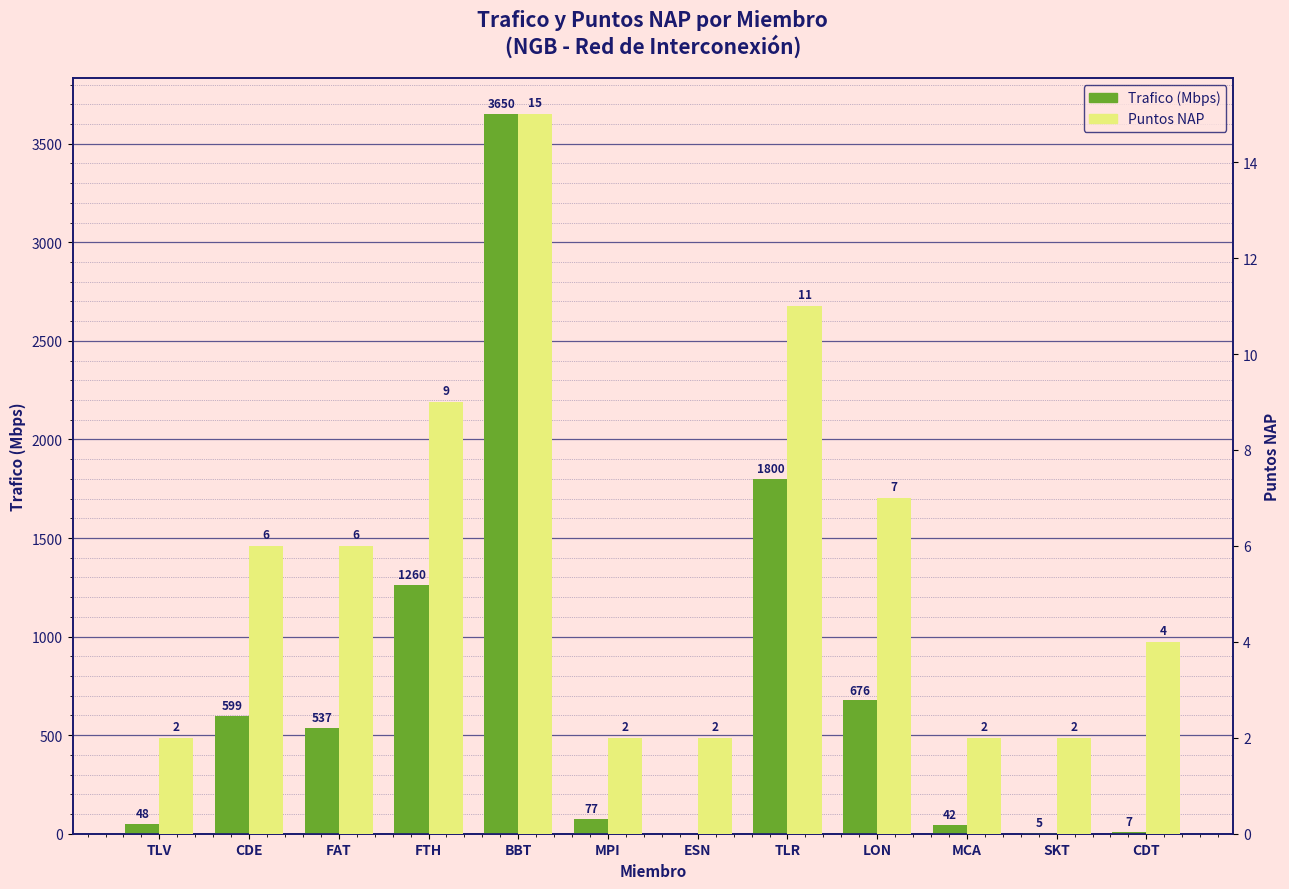

Which has a higher value, FAT or BBT?

BBT